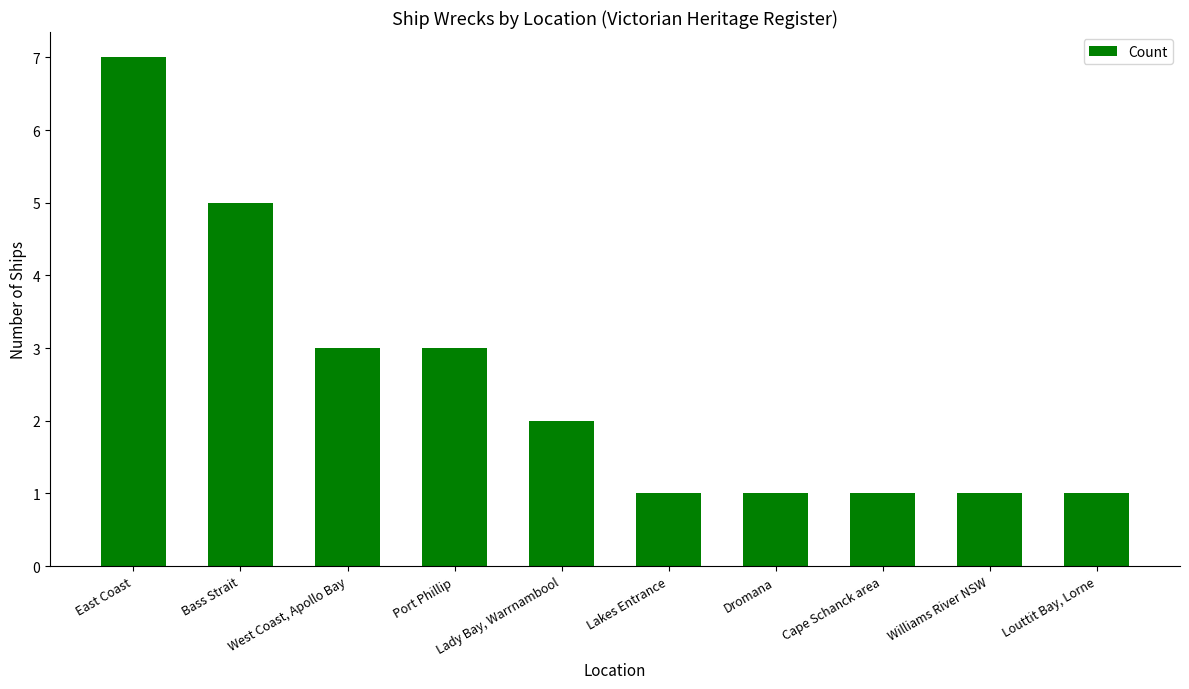

At which category does the chart reach its peak across all series?

East Coast